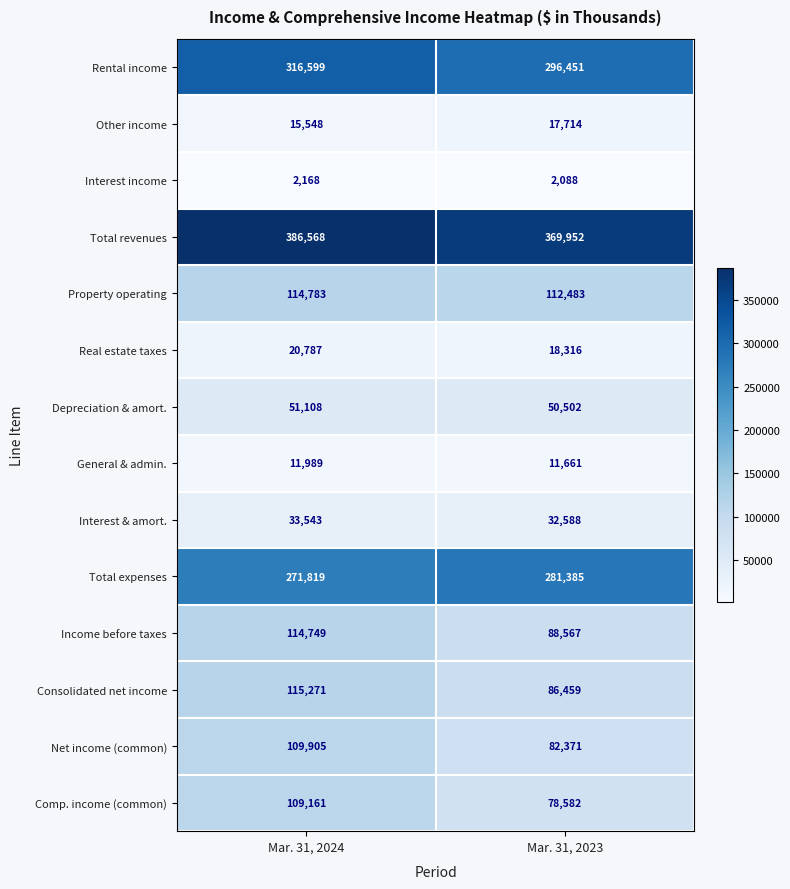

Which category has the lowest value in the Depreciation & amort. series?

Mar. 31, 2023